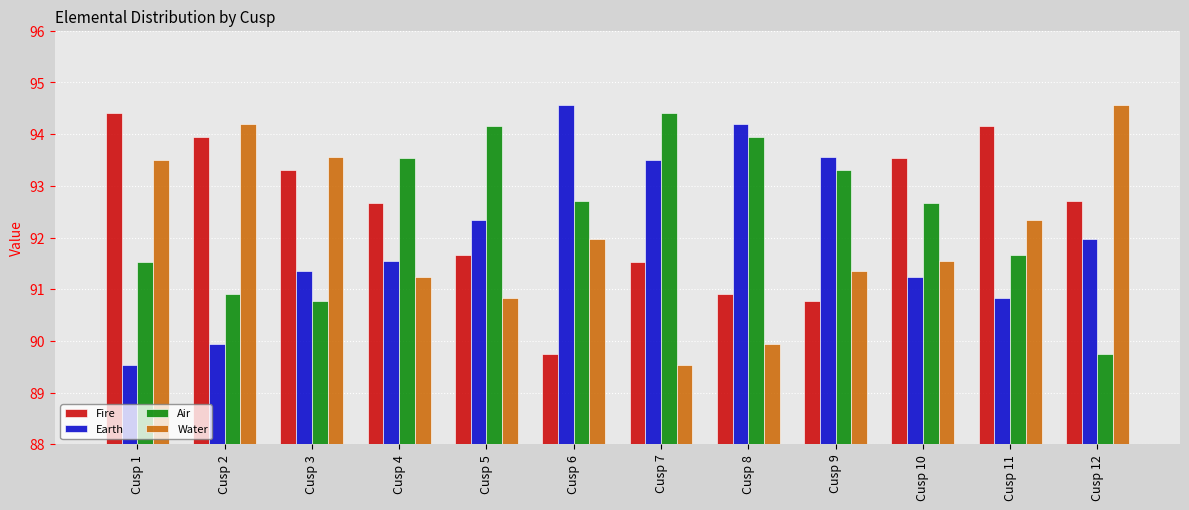

What is the spread (max minus min) of values at Cusp 6?

4.8